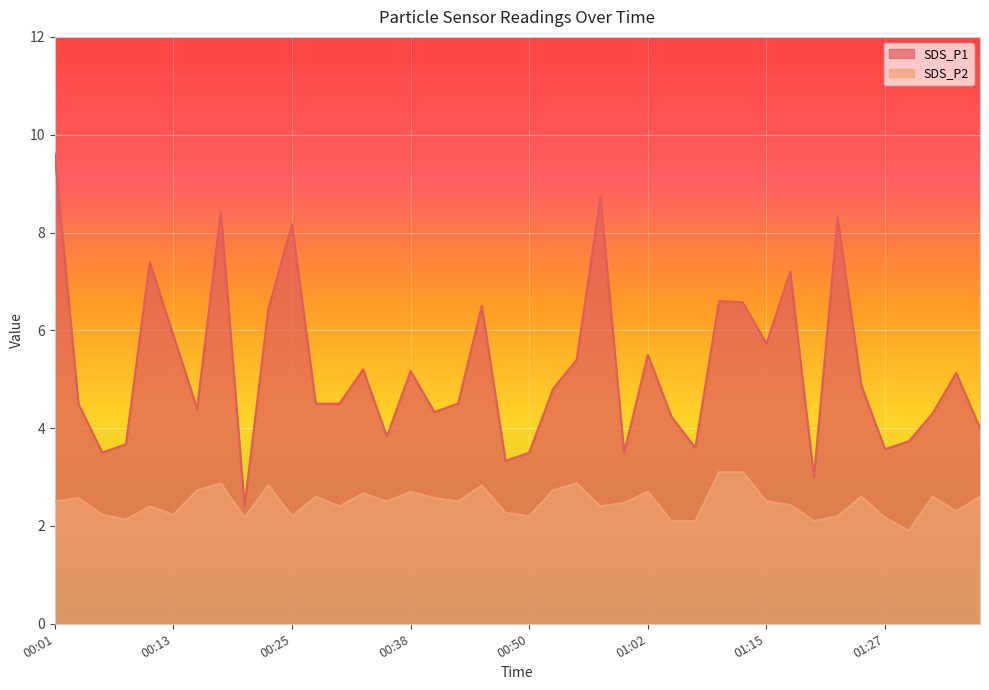

At 00:33, list the series in order from largest to smallest.

SDS_P1, SDS_P2